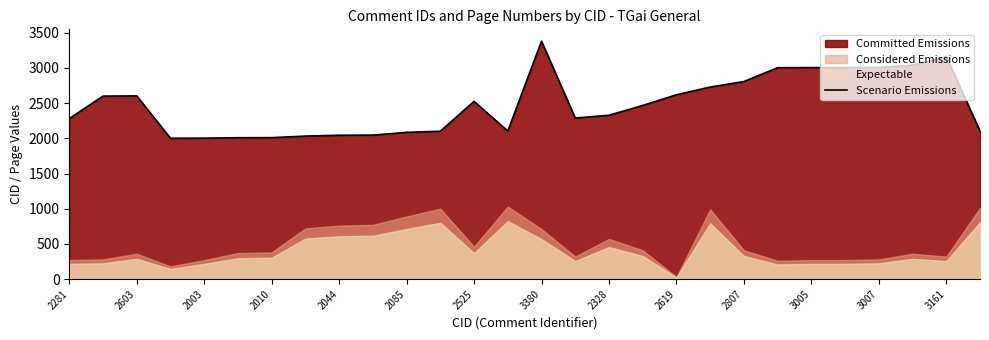

Is it true that the value at 19 is 4384?

False